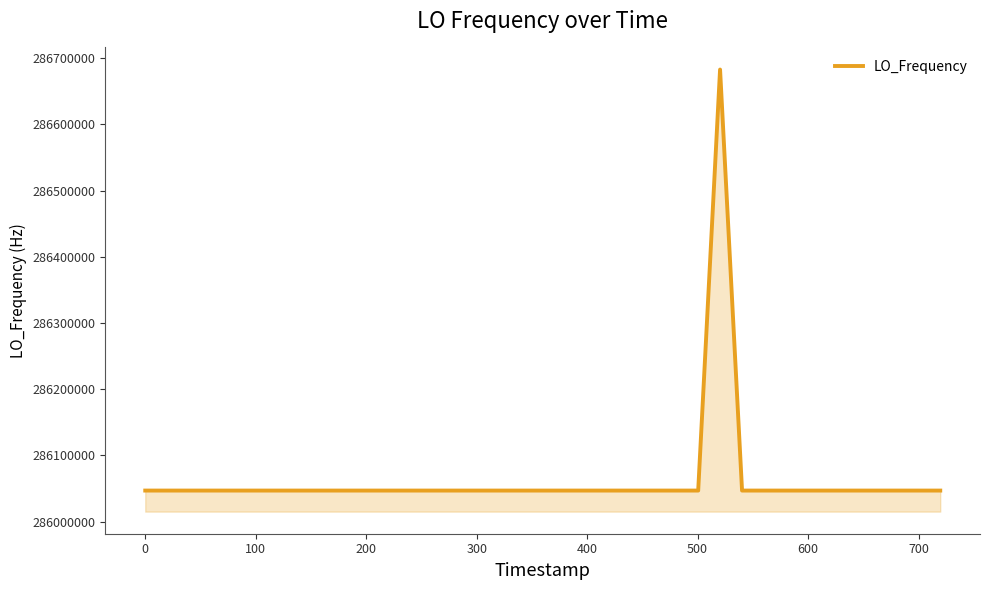

What is the difference between the maximum and minimum values?

635705.7